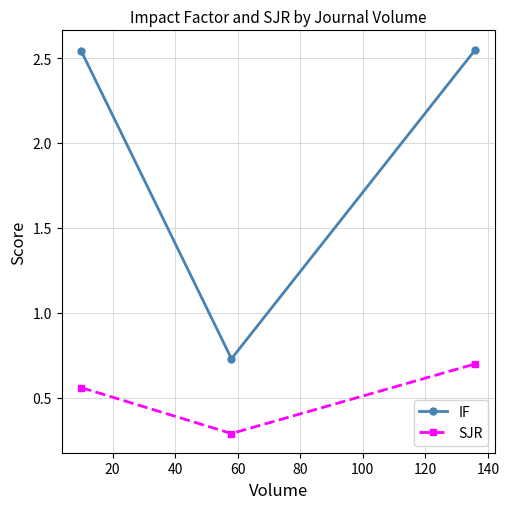

Rank the series by their average value, from lowest to highest.

SJR, IF